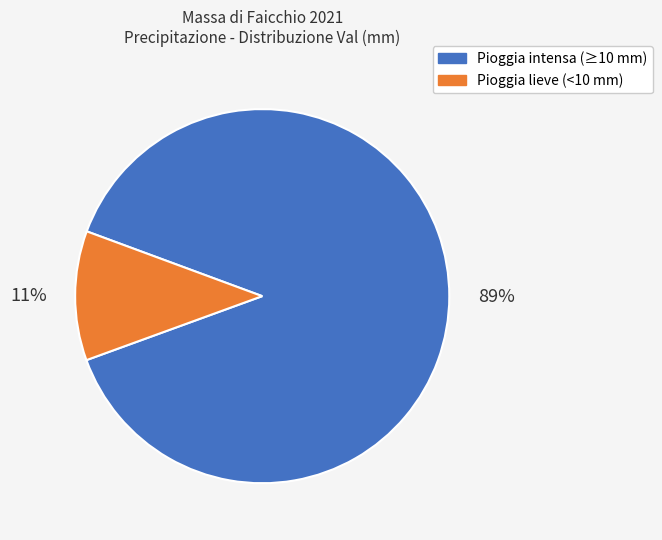

Is there any slice that represents more than half of the pie?

Yes